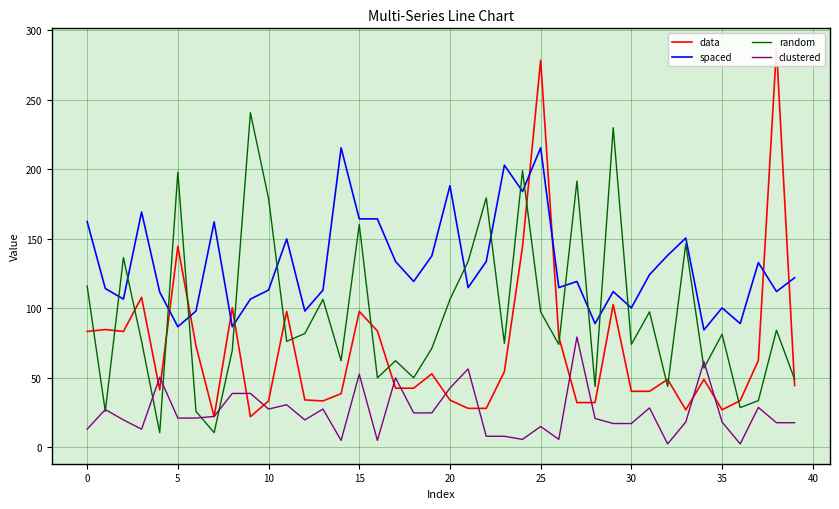

What is the difference between the highest and lowest values at 14?

210.8